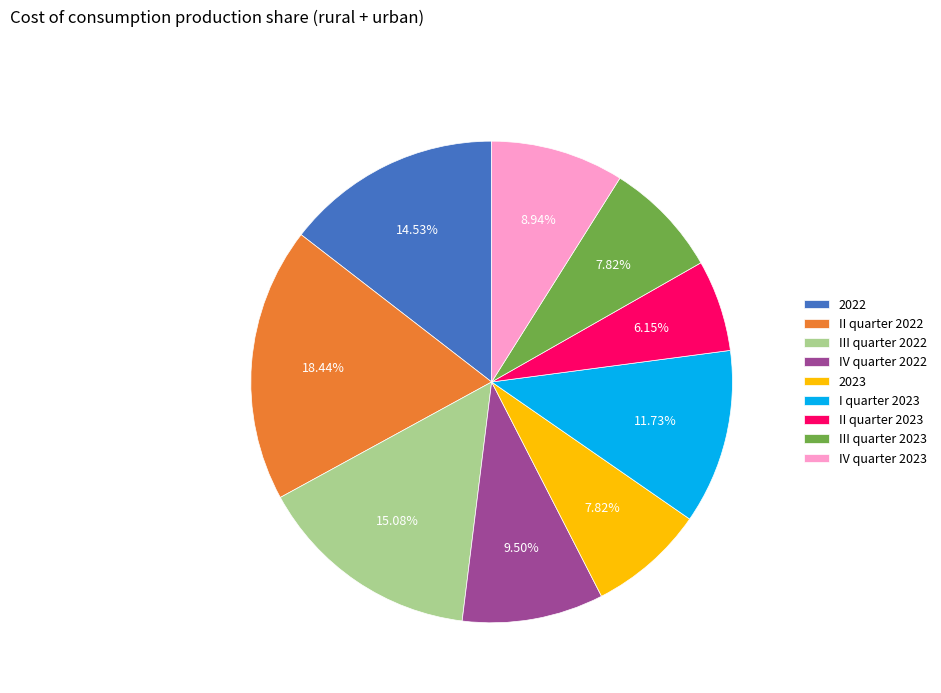

Between 2022 and III quarter 2022, which is larger?

III quarter 2022